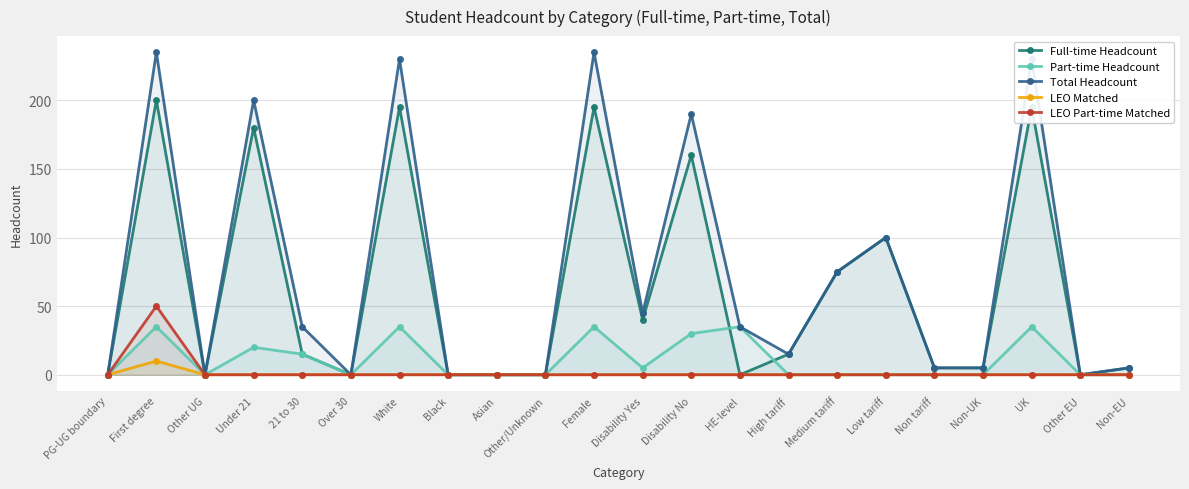

How many series are shown in this chart?

5